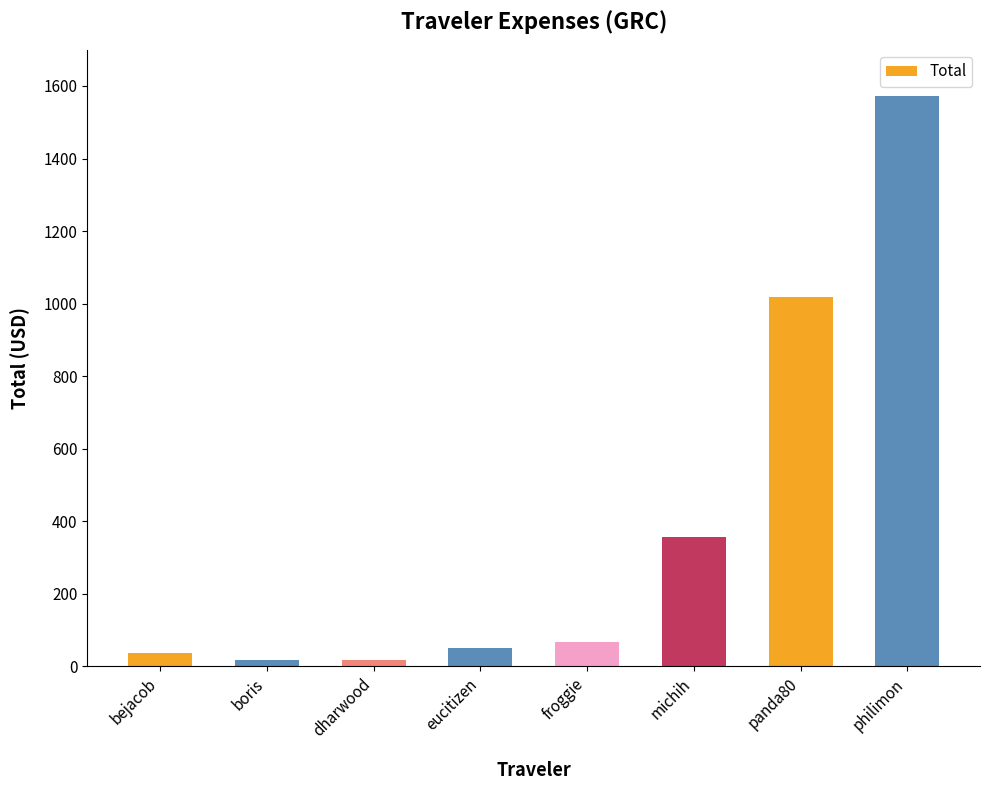

Where is the data nearest to the value 795?

panda80